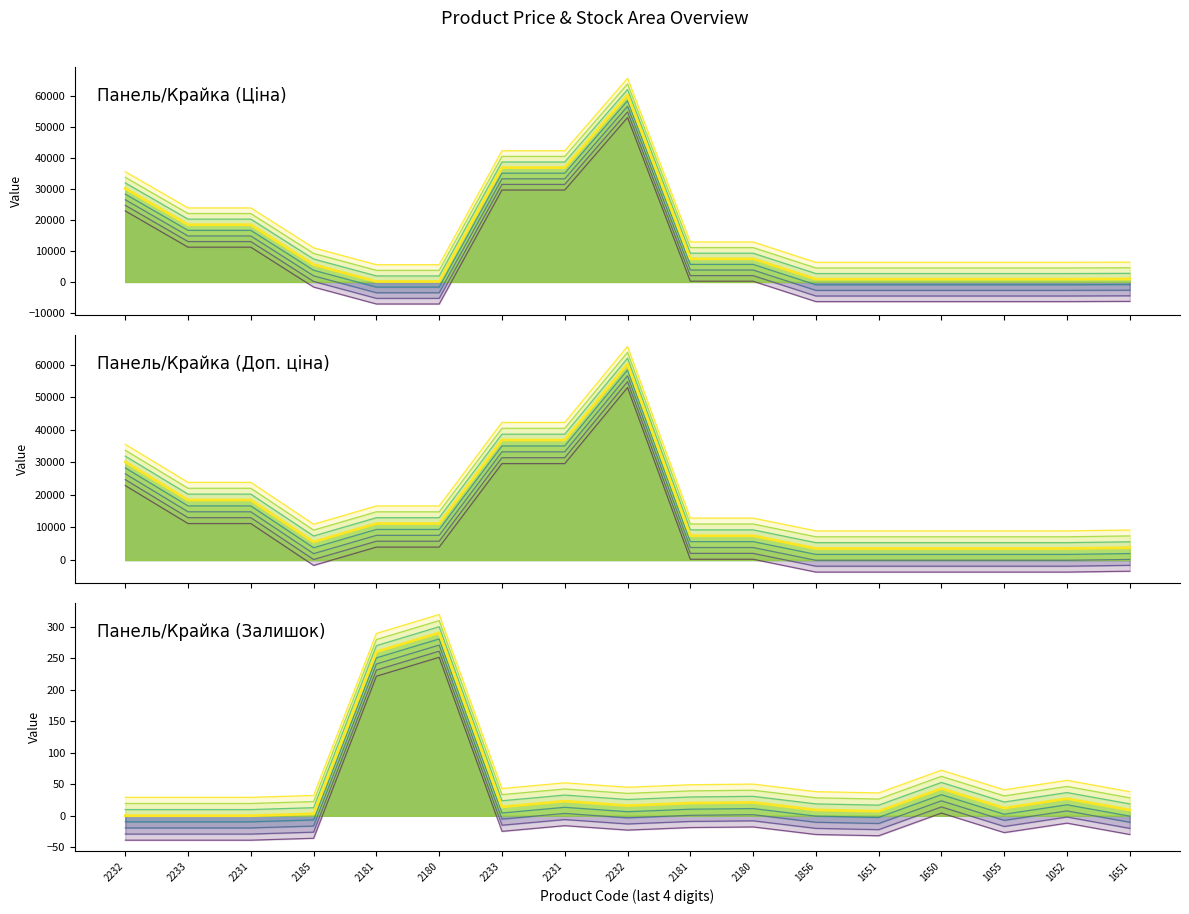

What is the approximate value of Ціна at 2232?

31910.0